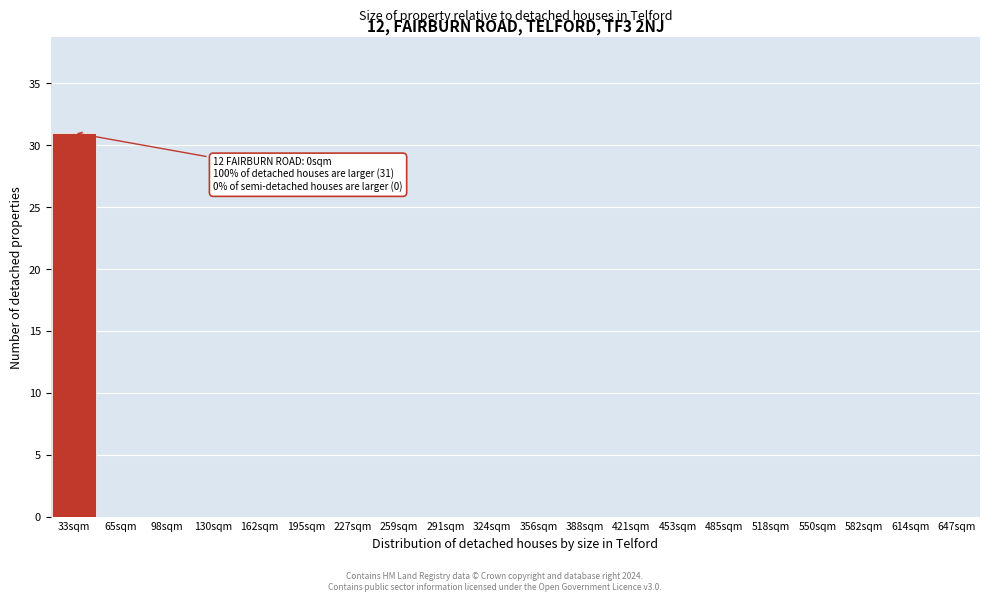

Reading right to left, what are all the values shown in this chart?

647sqm=0	614sqm=0	582sqm=0	550sqm=0	518sqm=0	485sqm=0	453sqm=0	421sqm=0	388sqm=0	356sqm=0	324sqm=0	291sqm=0	259sqm=0	227sqm=0	195sqm=0	162sqm=0	130sqm=0	98sqm=0	65sqm=0	33sqm=31